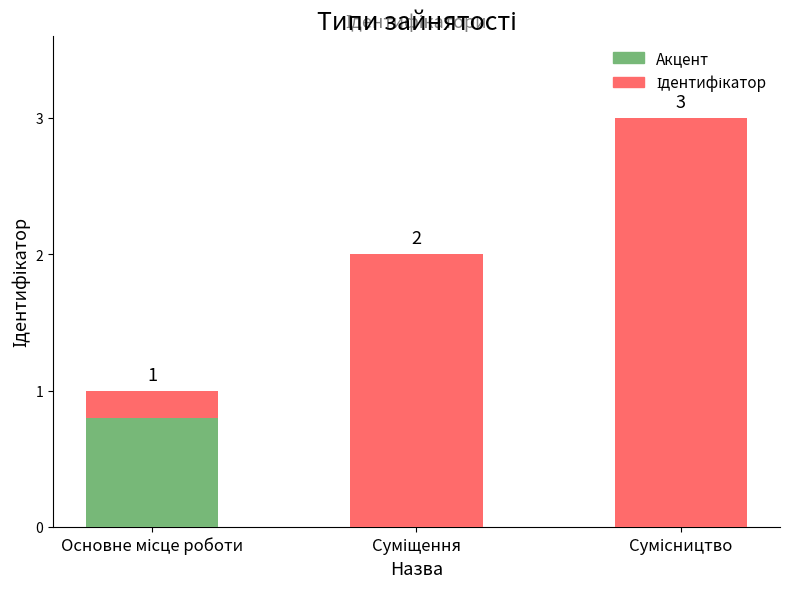

What is the change in value from Основне місце роботи to Суміщення?

+1